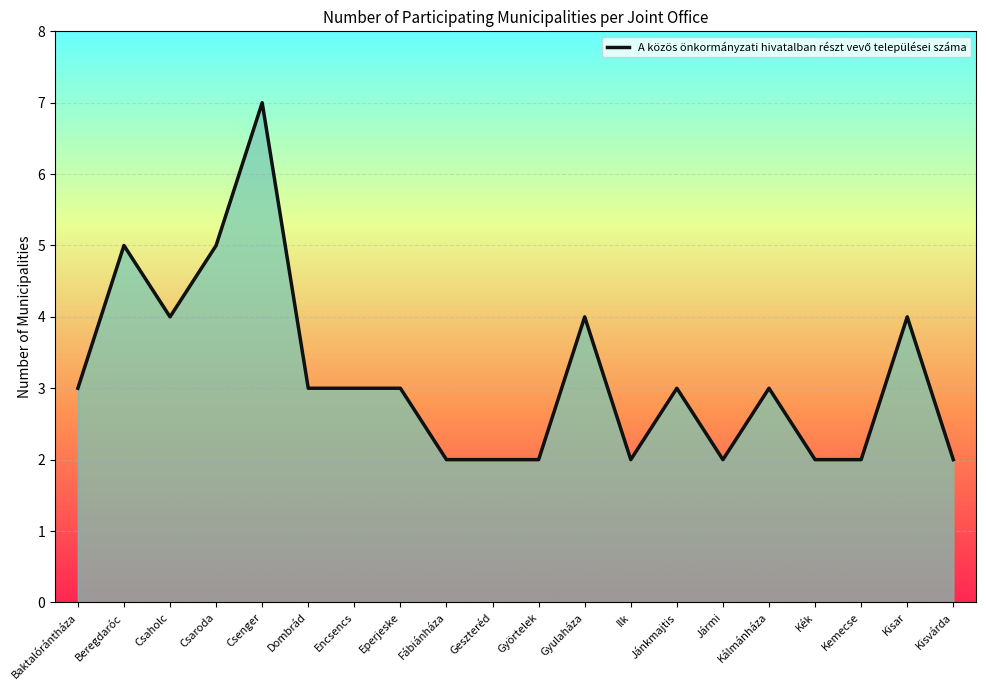

What is the ratio of the value at Kisvárda to the value at Csenger?

0.3